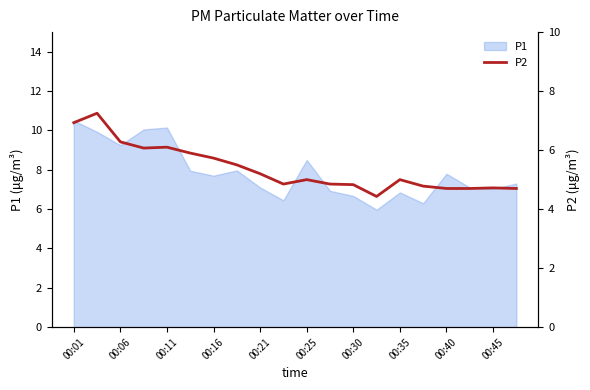

Which category has the highest value in the P1 series?

00:01